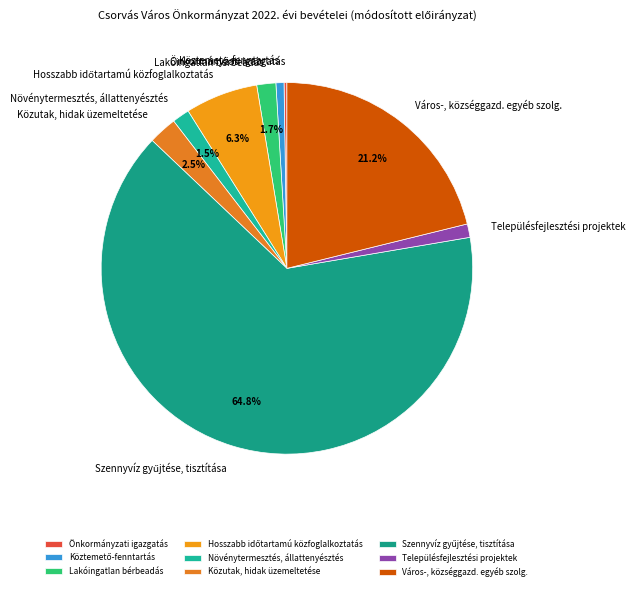

Does any single category account for the majority?

Yes